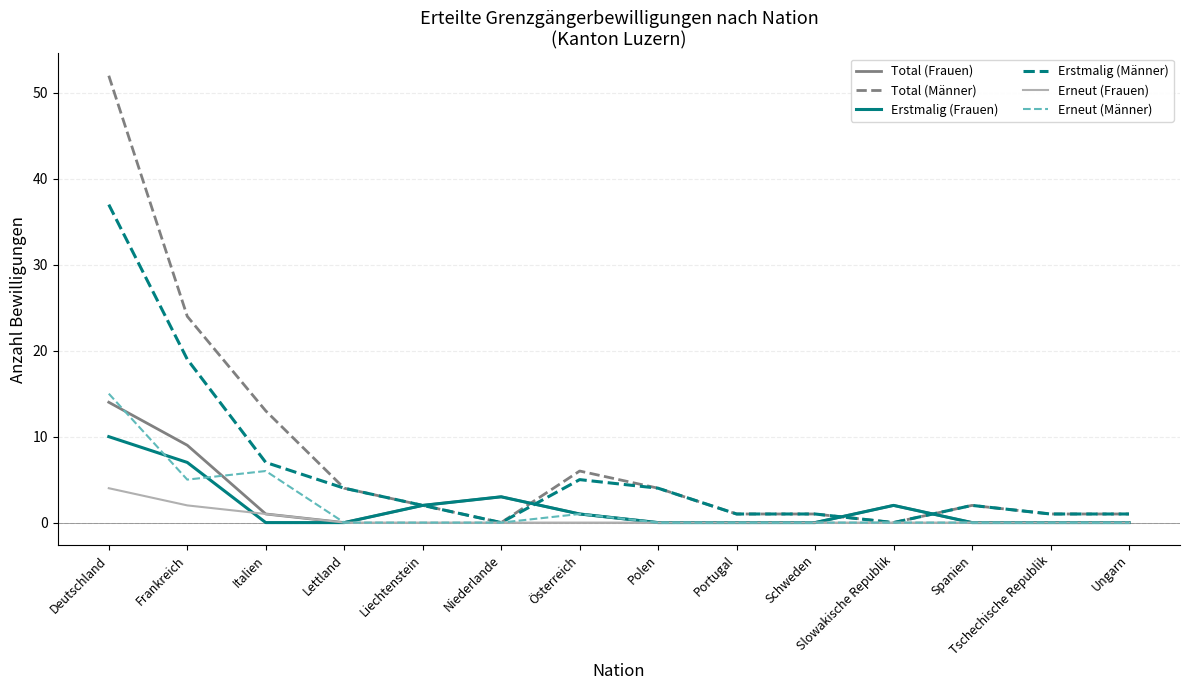

What are all the series names shown in the legend?

Total (Frauen), Total (Männer), Erstmalig (Frauen), Erstmalig (Männer), Erneut (Frauen), Erneut (Männer)